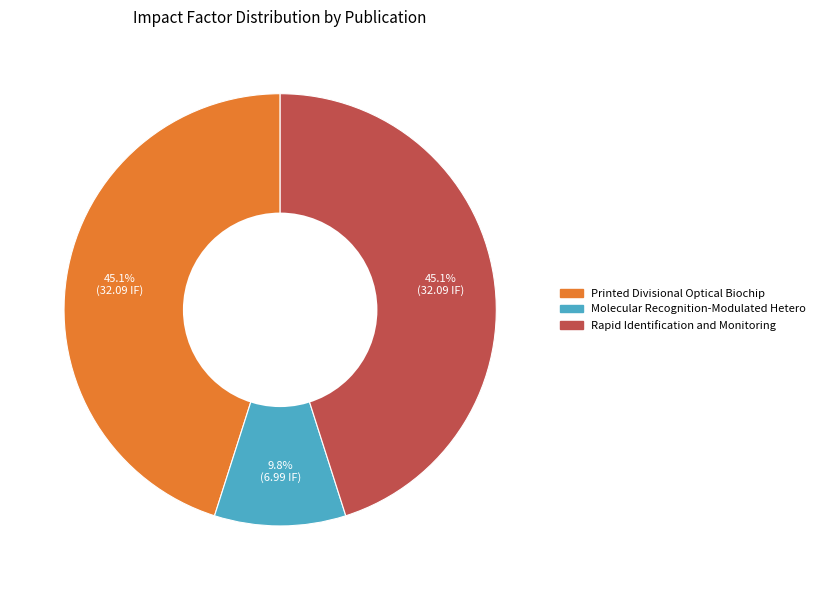

Does any single category account for the majority?

No